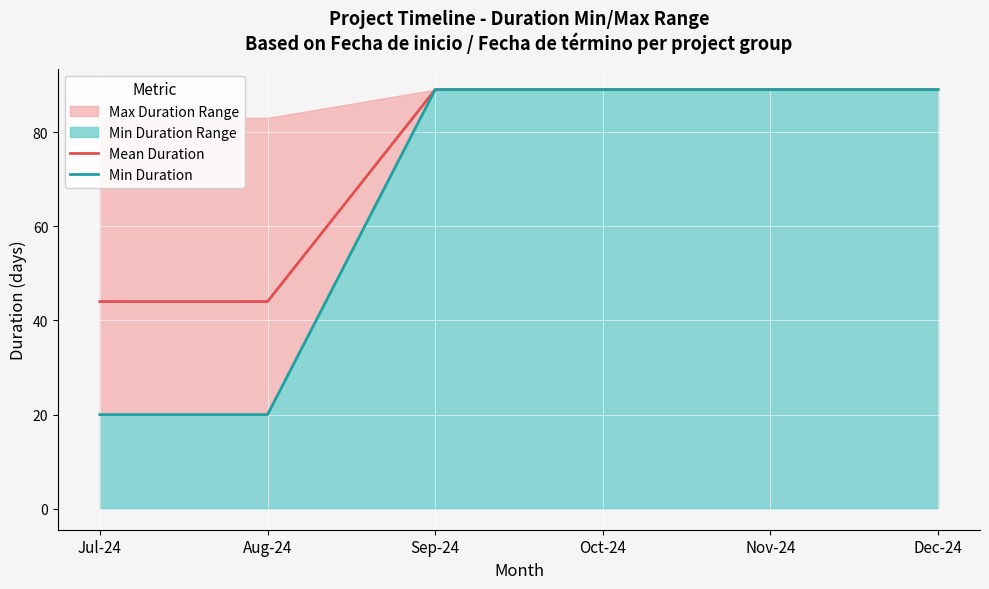

Count the number of categories in the chart.

6